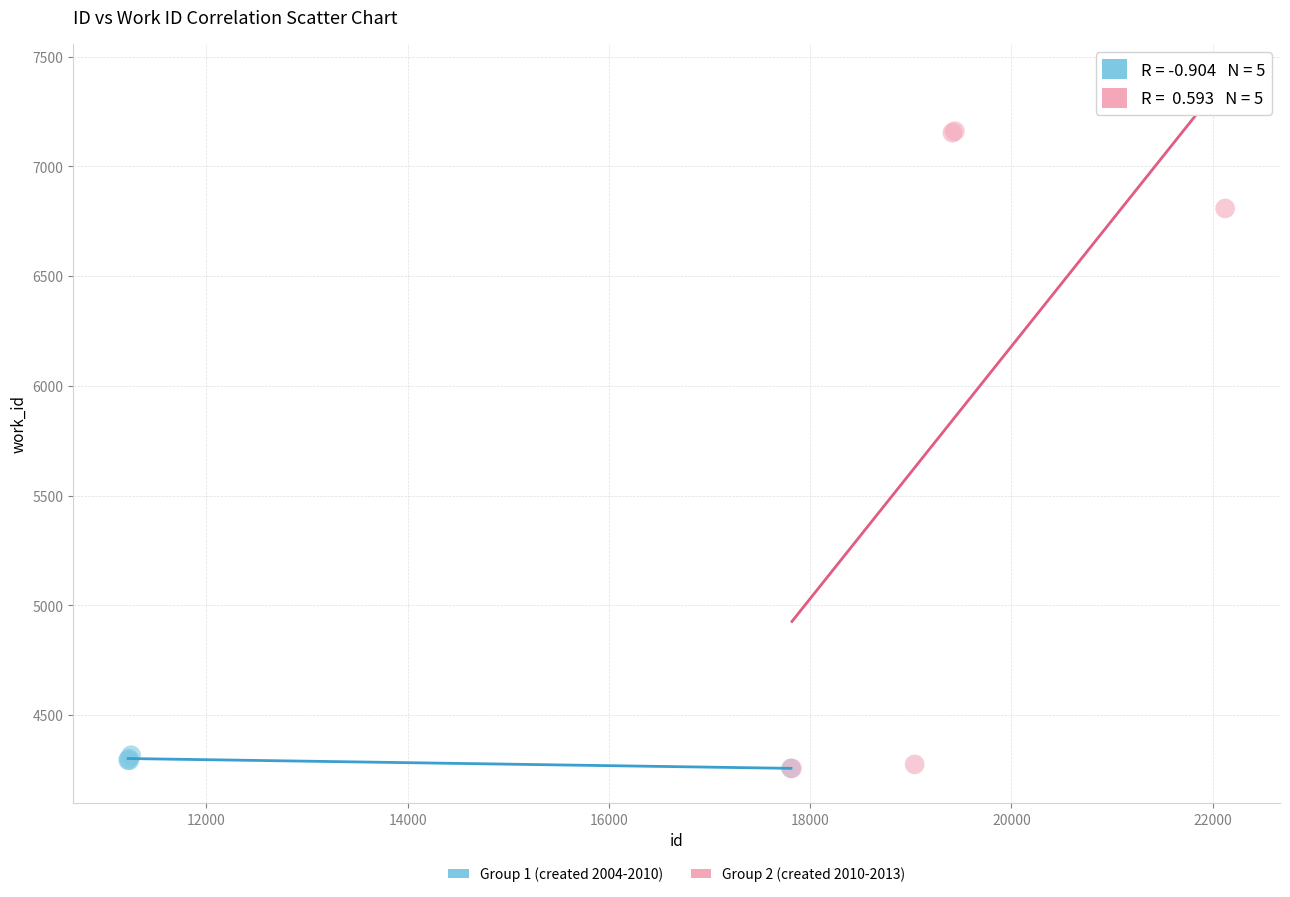

Which series has the widest spread of Y values?

Group 2 (created 2010-2013)